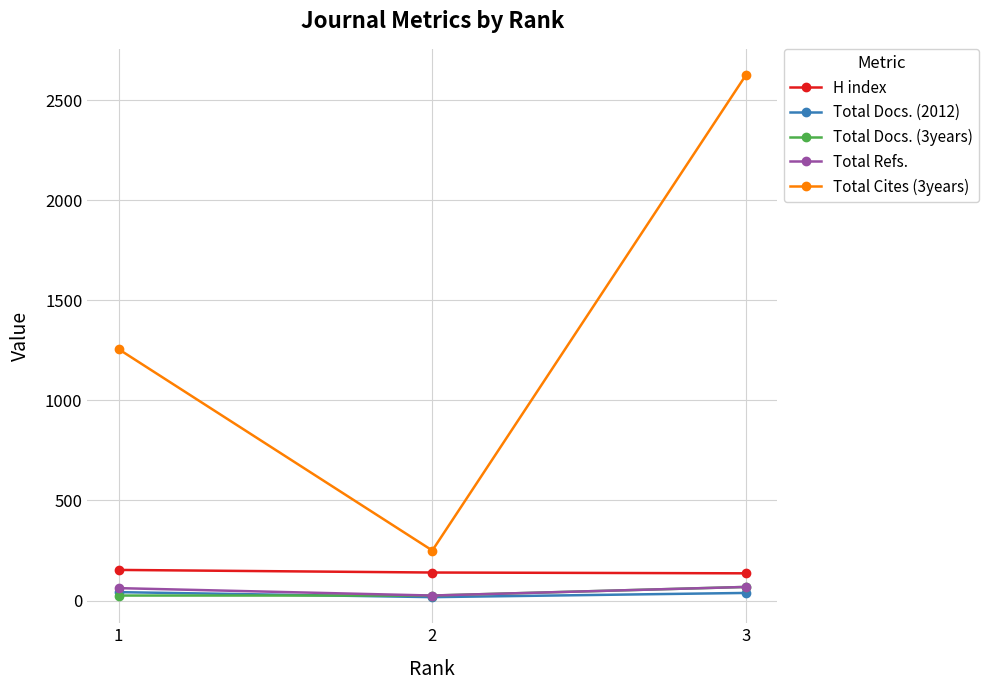

Read the H index value at 2, to the nearest 10.

140